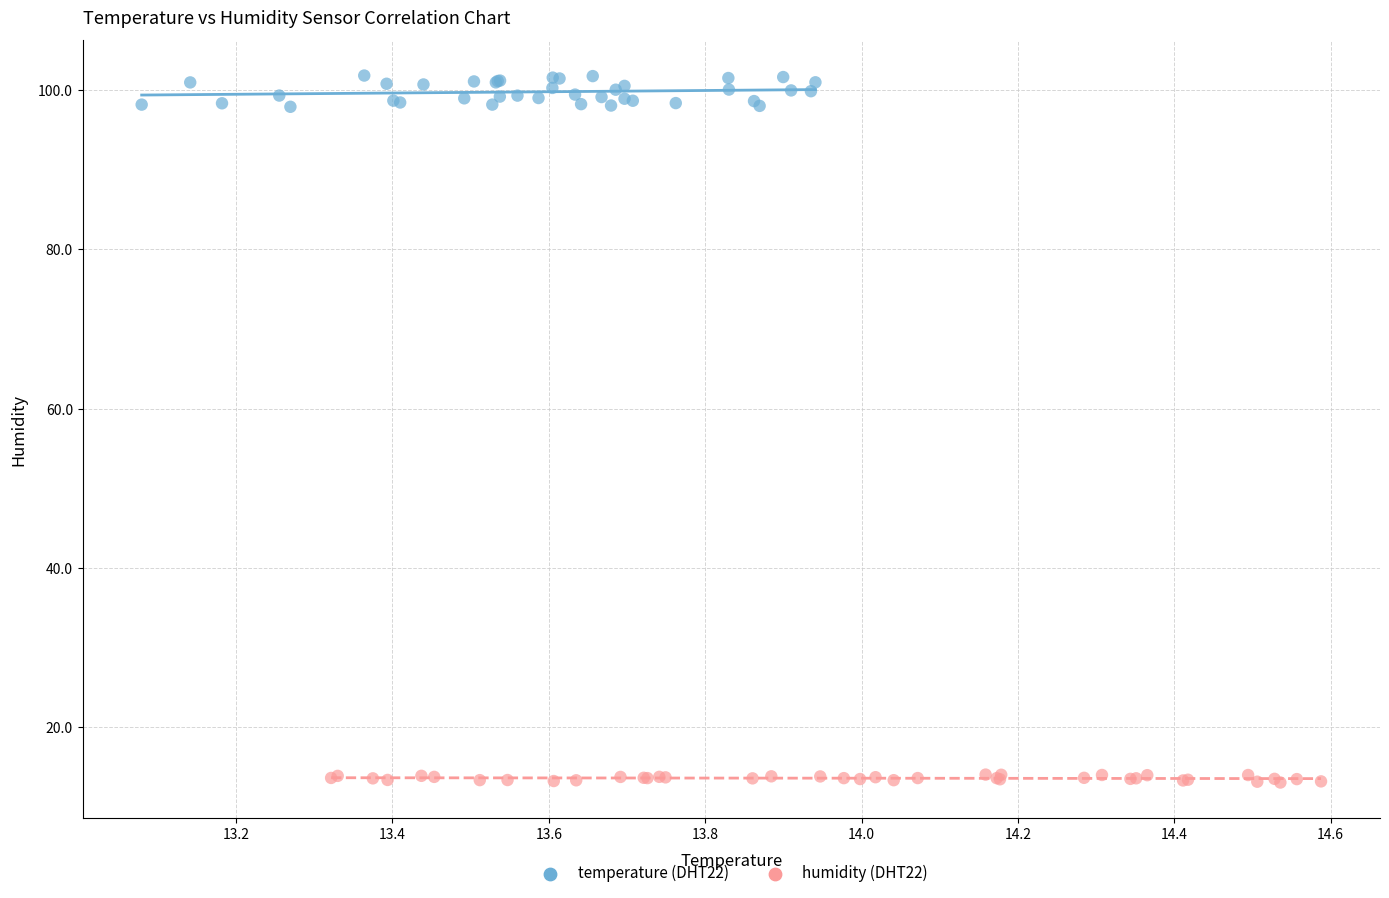

Which series has the largest Y range (max minus min)?

temperature (DHT22)